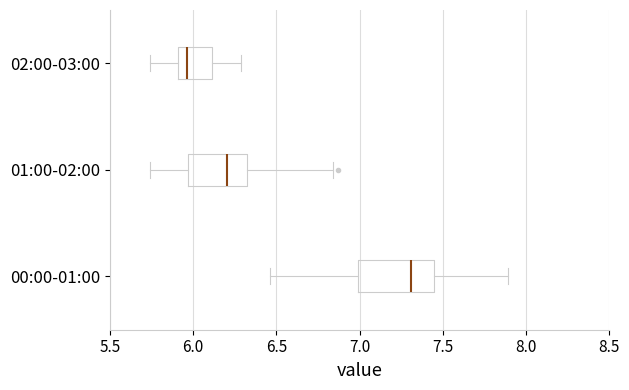

Which box's median line is the furthest to the left?

02:00-03:00